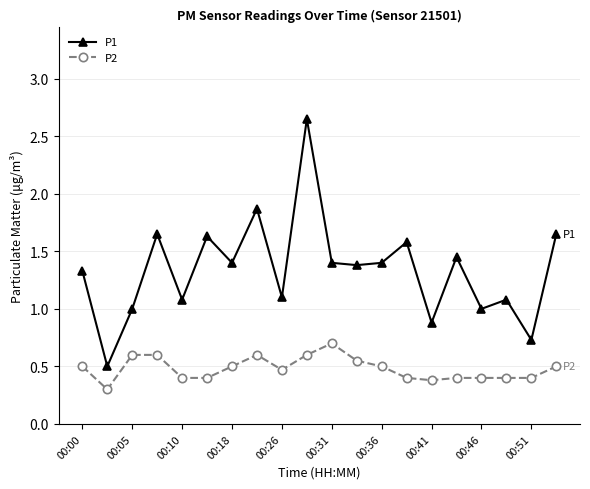

What is the sum of all P2 values?

9.6